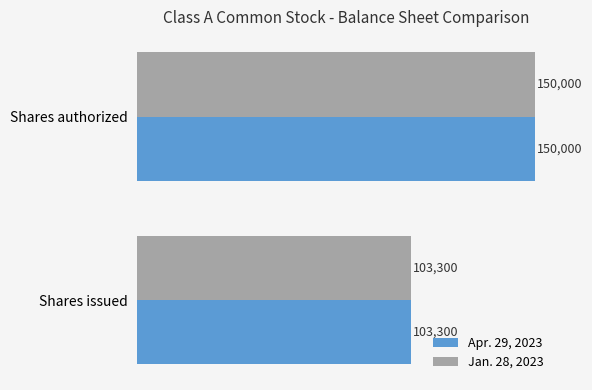

Is the value of Jan. 28, 2023 at Shares authorized greater than the value of Apr. 29, 2023 at Shares issued?

Yes